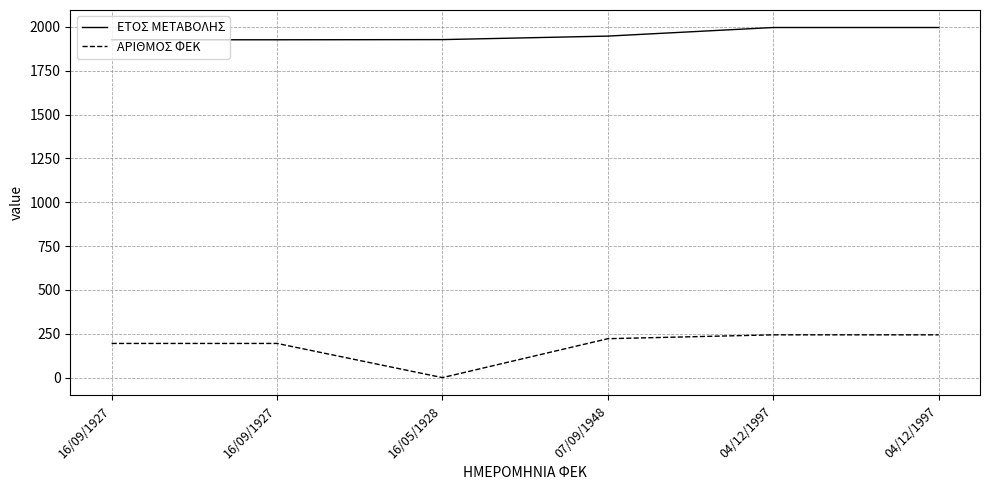

Does the chart have visible grid lines?

Yes